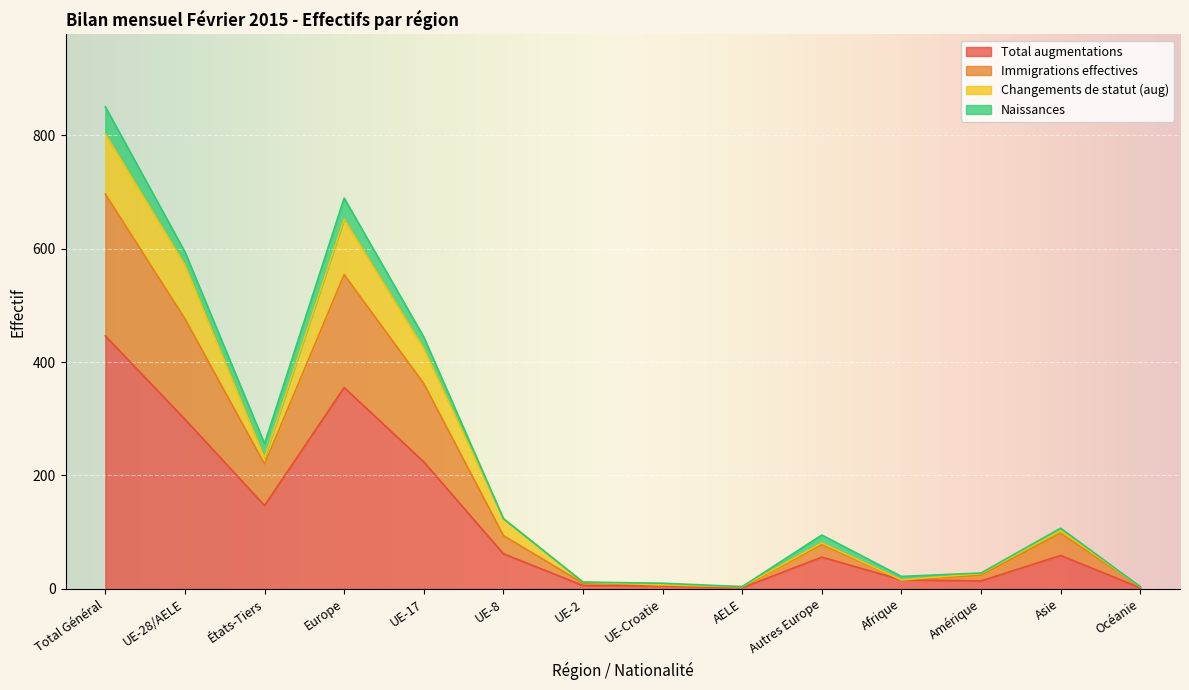

How many interior local valleys does the Total augmentations series have?

3